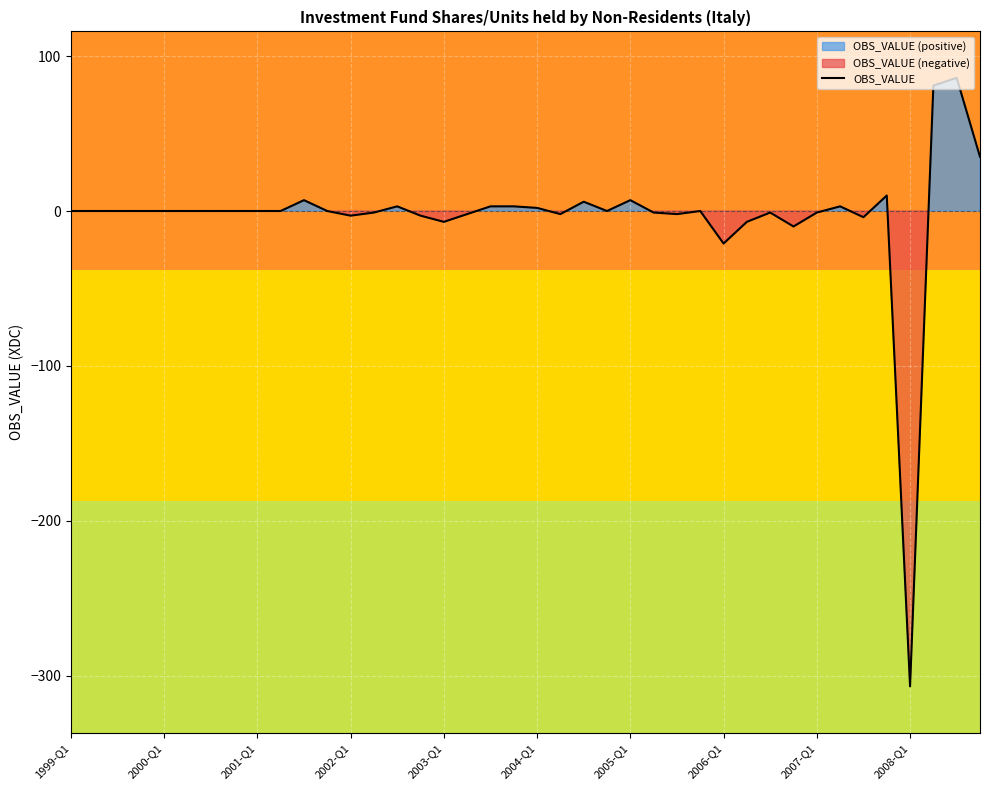

At which label is OBS_VALUE closest to -110?

2006-Q1